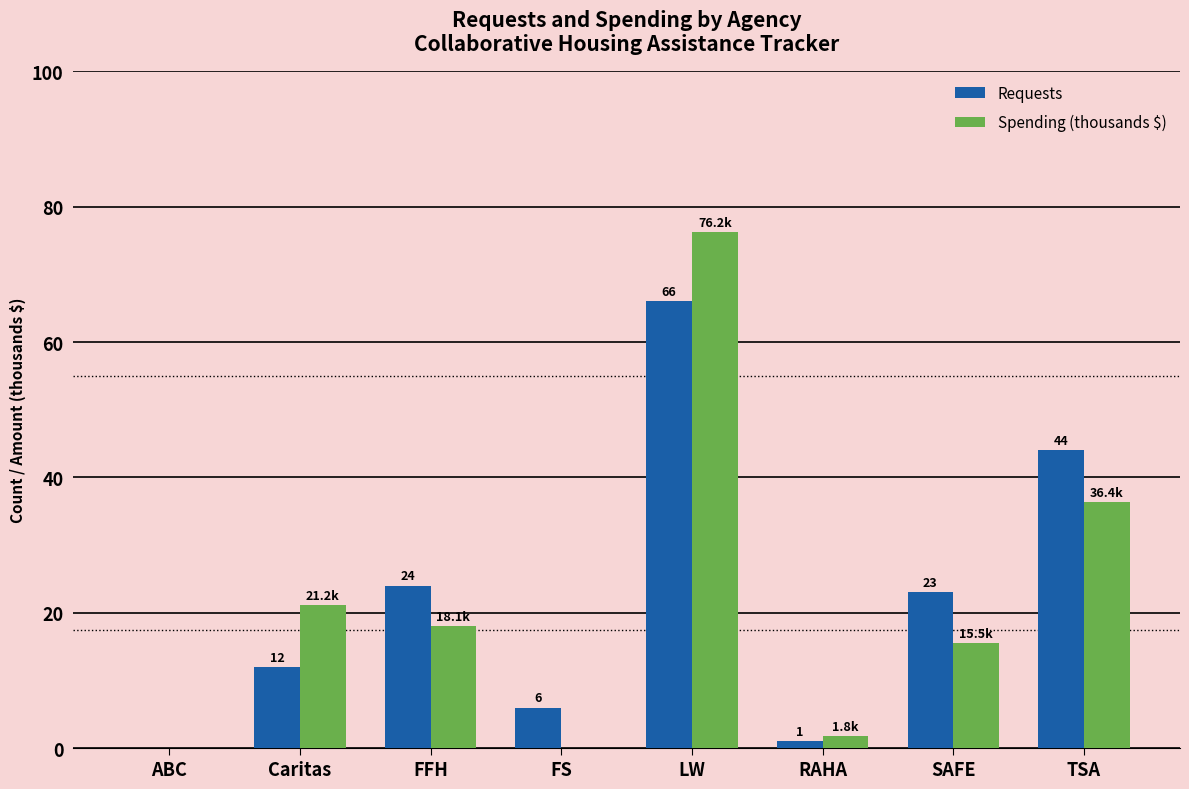

The Requests series shows 12.0 at Caritas. True or false?

True